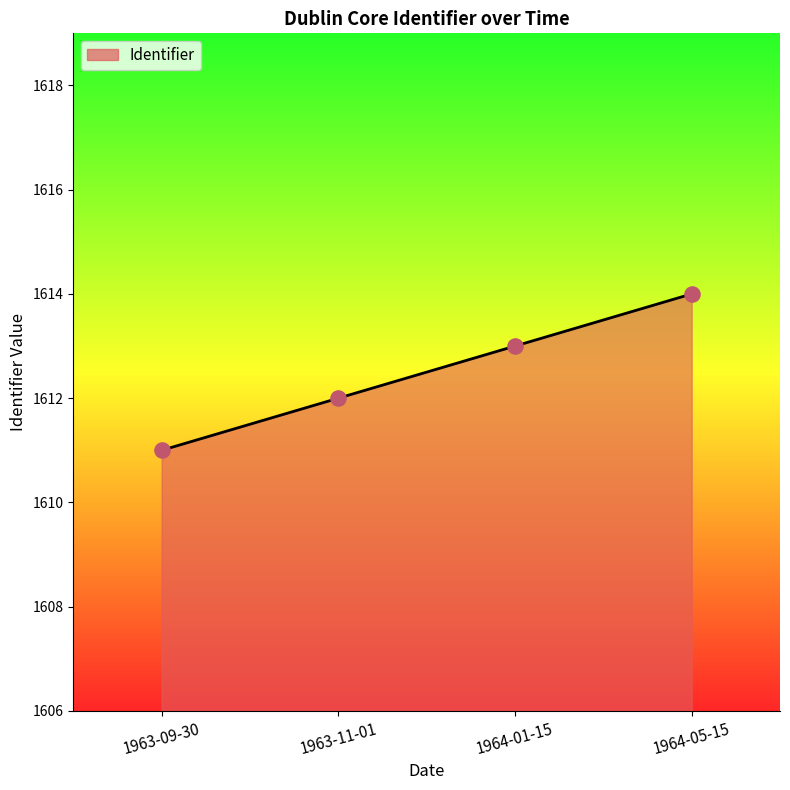

Between 1963-11-01 and 1964-05-15, which is larger?

1964-05-15